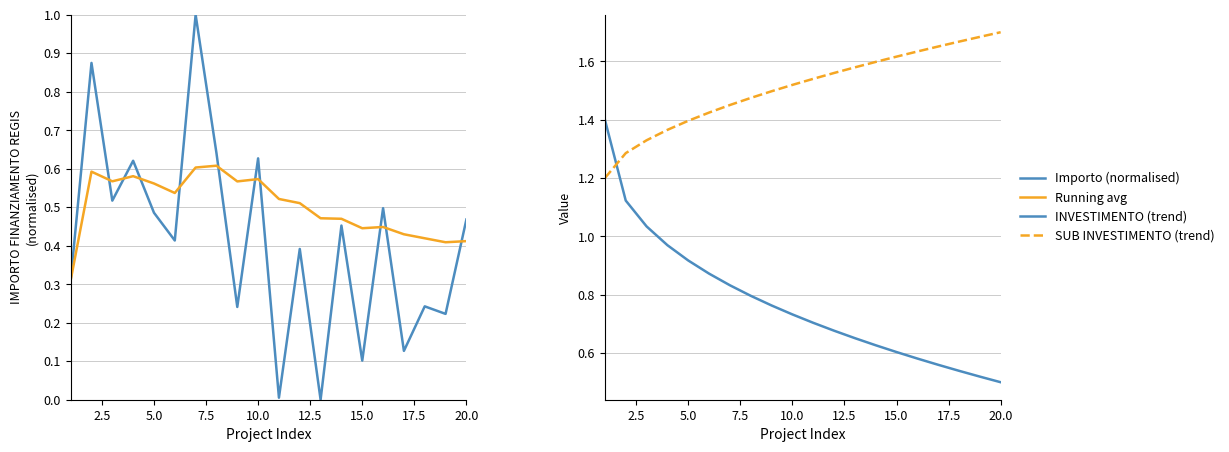

Is it true that INVESTIMENTO (trend) equals 0.5 at 20.0?

True